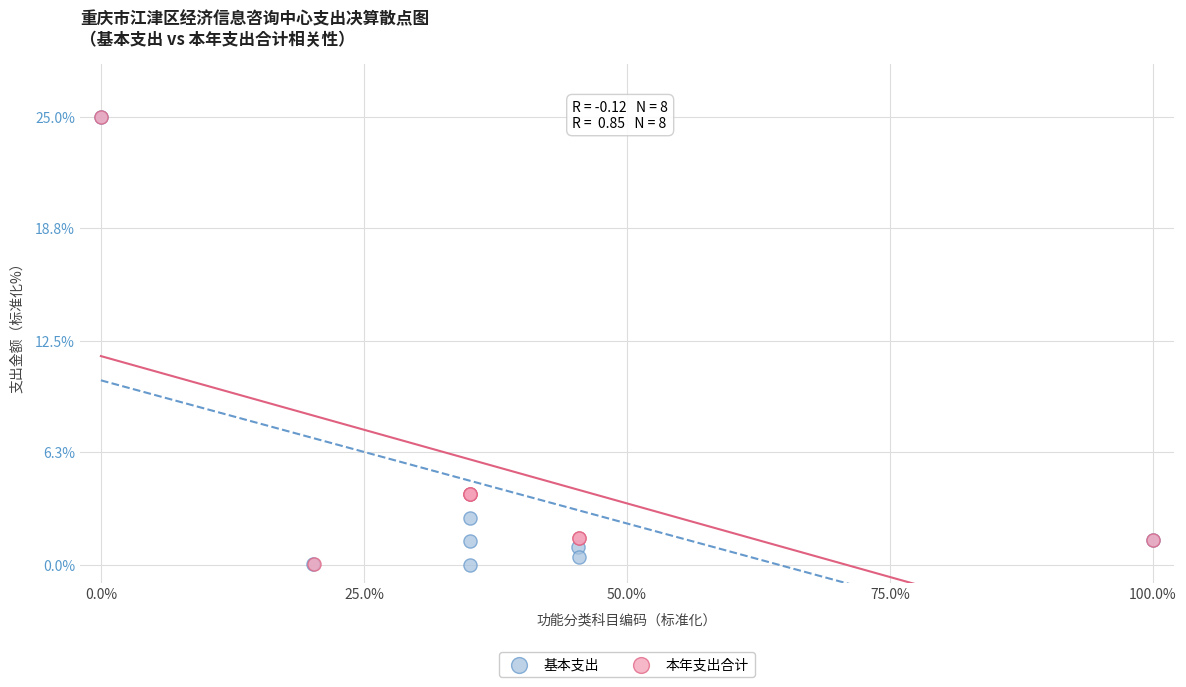

Which series has the largest Y range (max minus min)?

基本支出